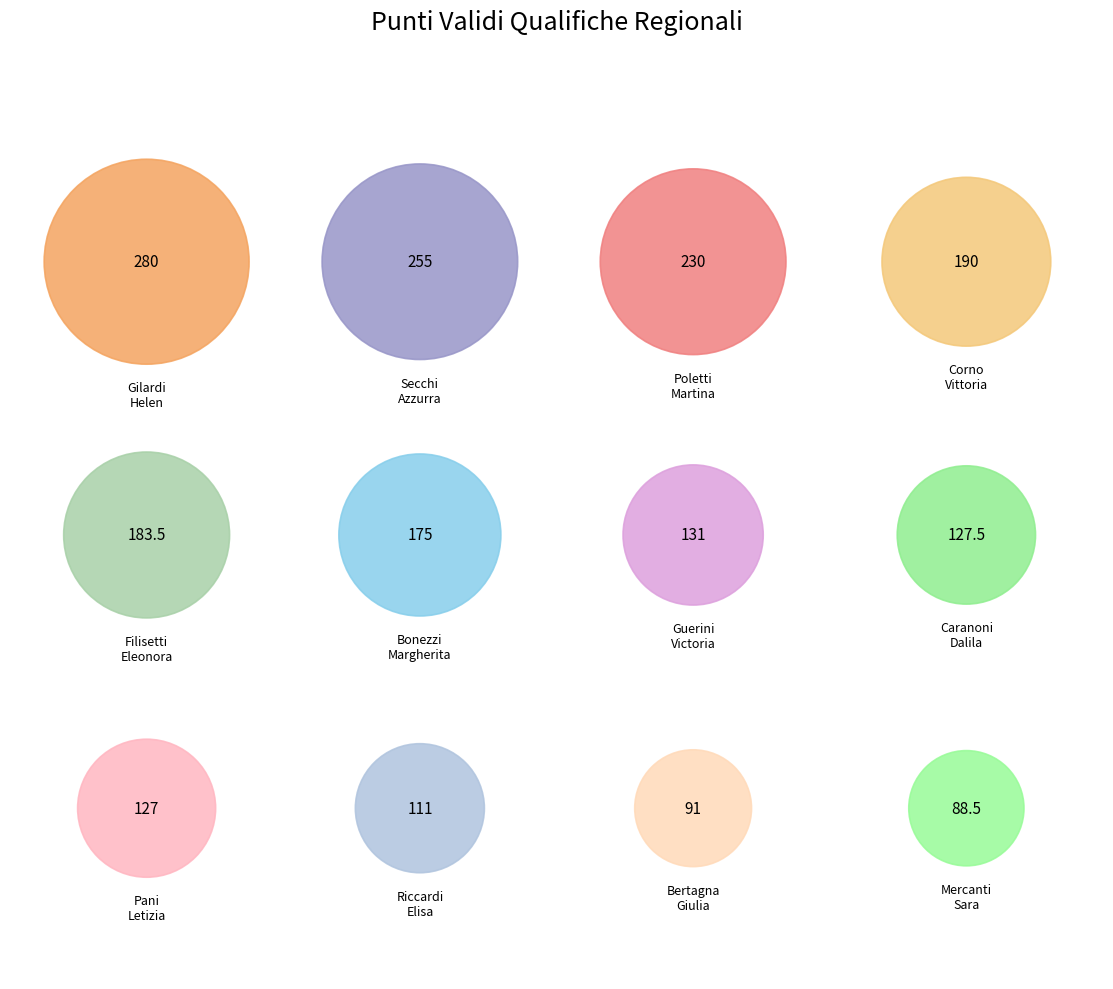

To the nearest percent, what portion does GUERINI VICTORIA represent?

7%